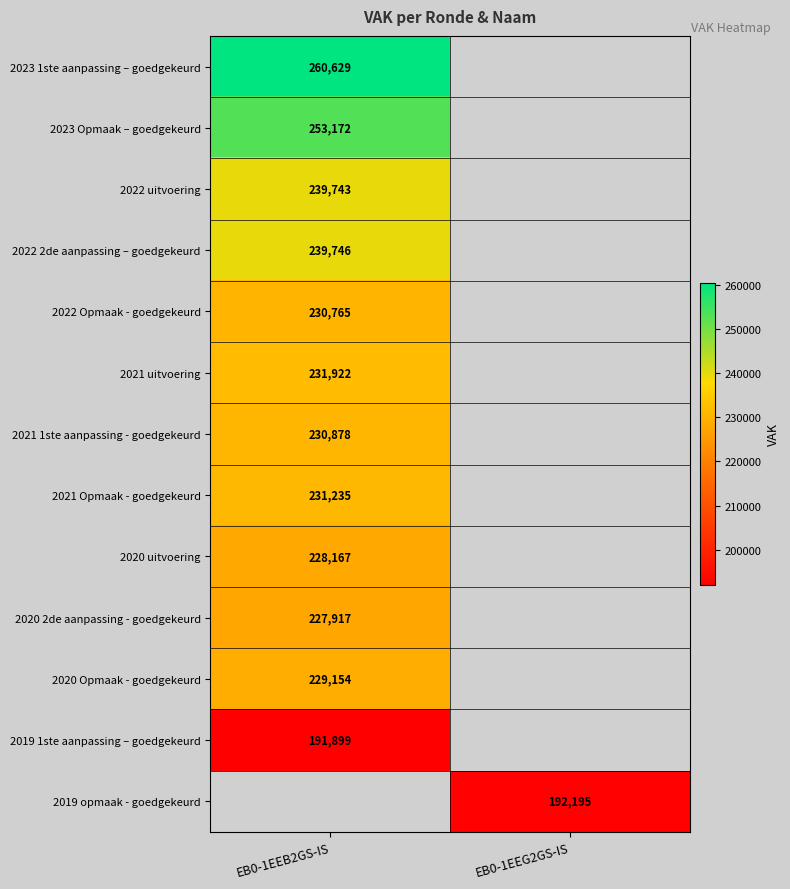

True or false: 2020 Opmaak - goedgekeurd has a value of 47190 at EB0-1EEB2GS-IS.

False